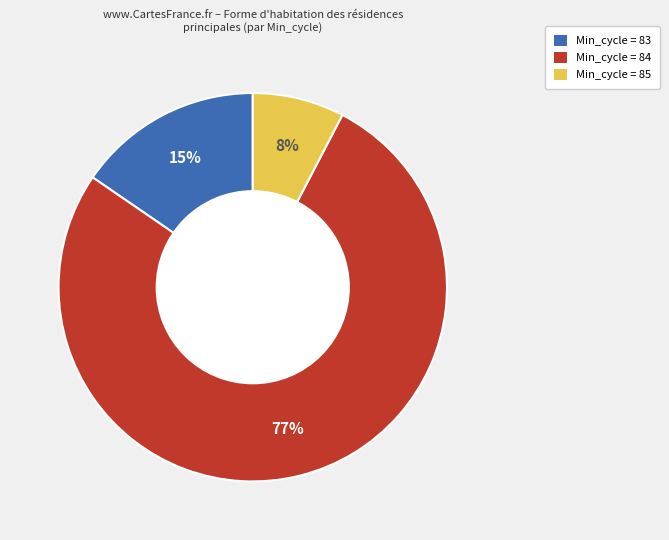

To the nearest percent, what is the average slice percentage?

33%